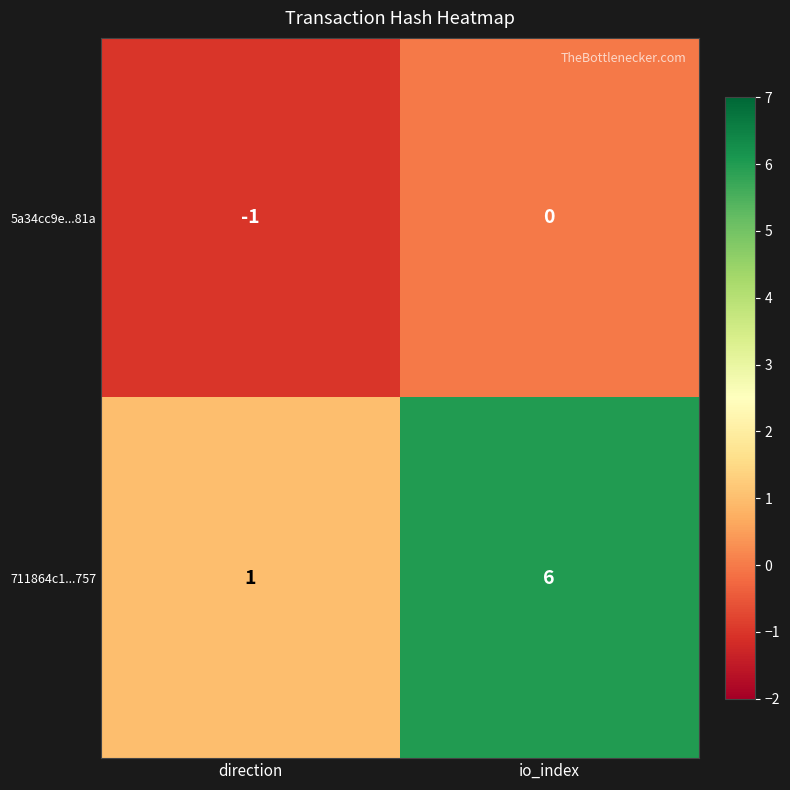

At how many categories does at least one series exceed 3?

1